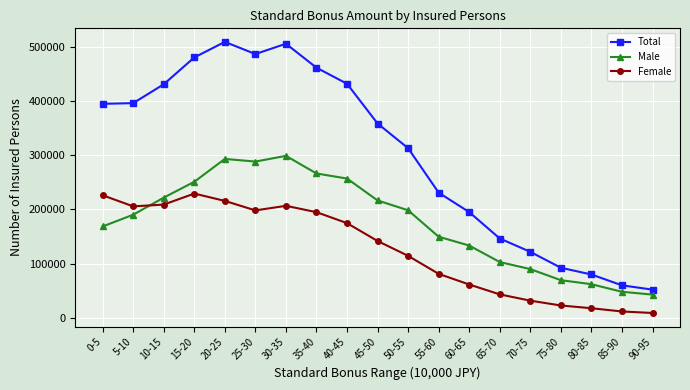

At how many categories does at least one series exceed 272699?

11